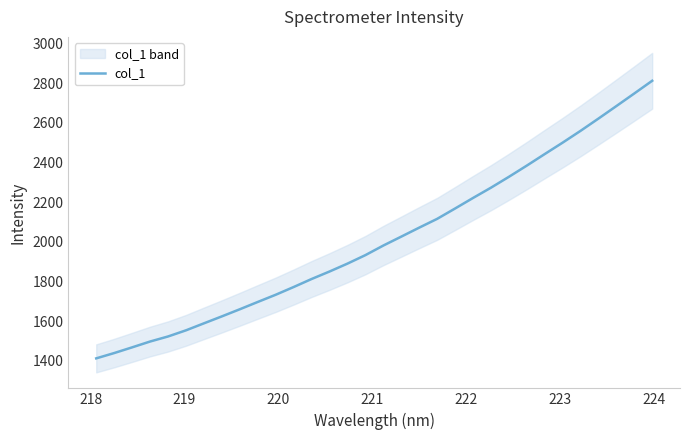

How many categories are shown in the chart?

32